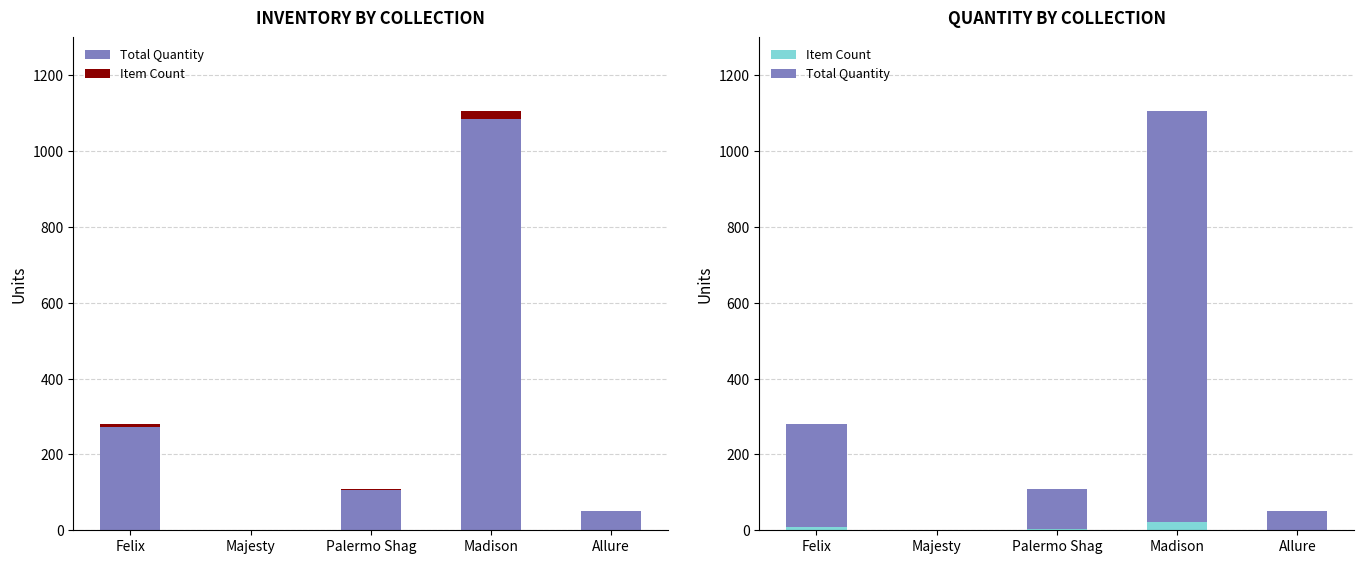

How many bars are there in each group?

2